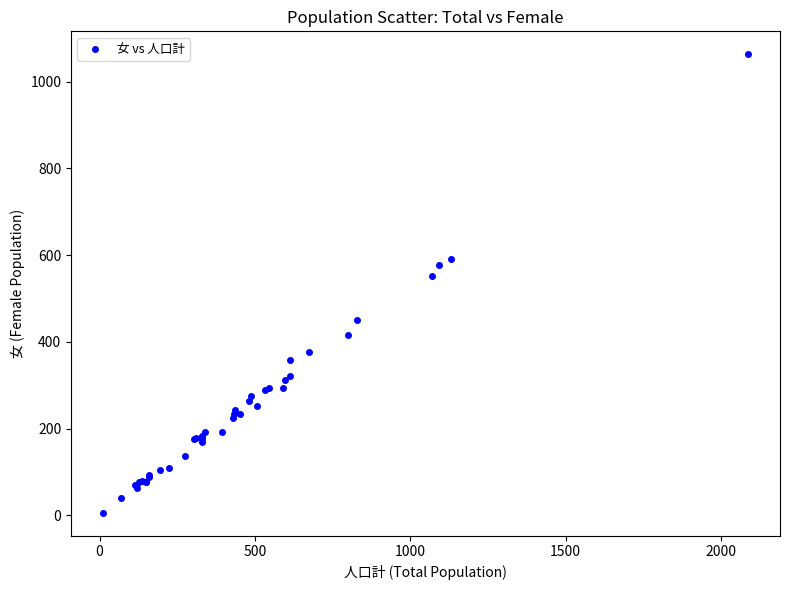

What Y value in the scatter plot is closest to 534?

553